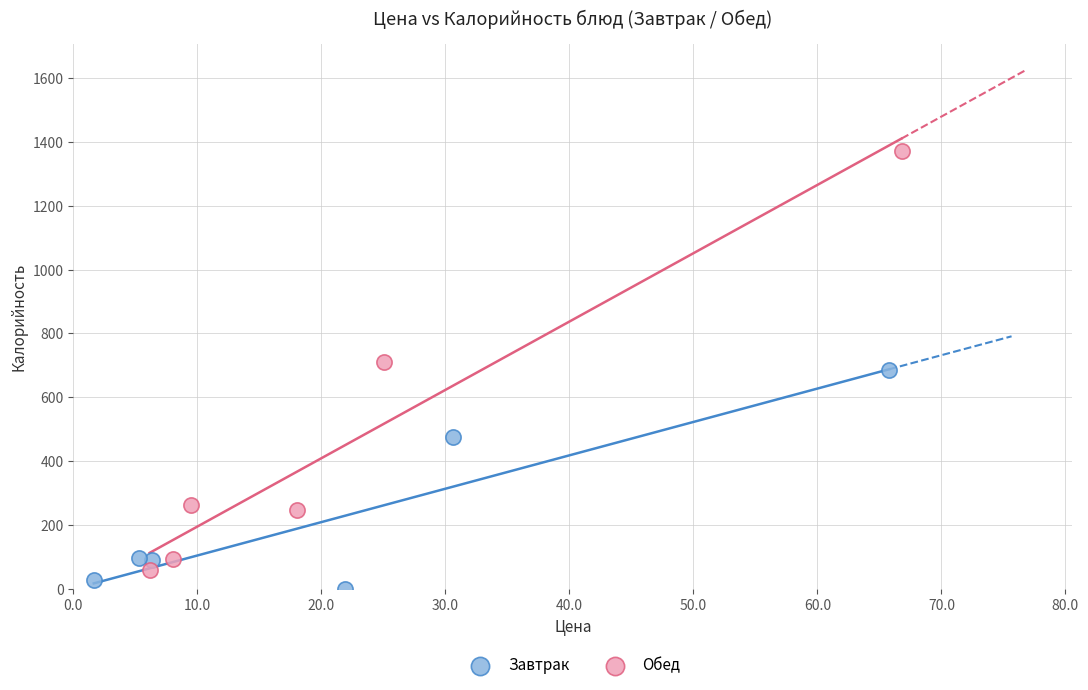

Which series reaches the maximum Y coordinate?

Обед